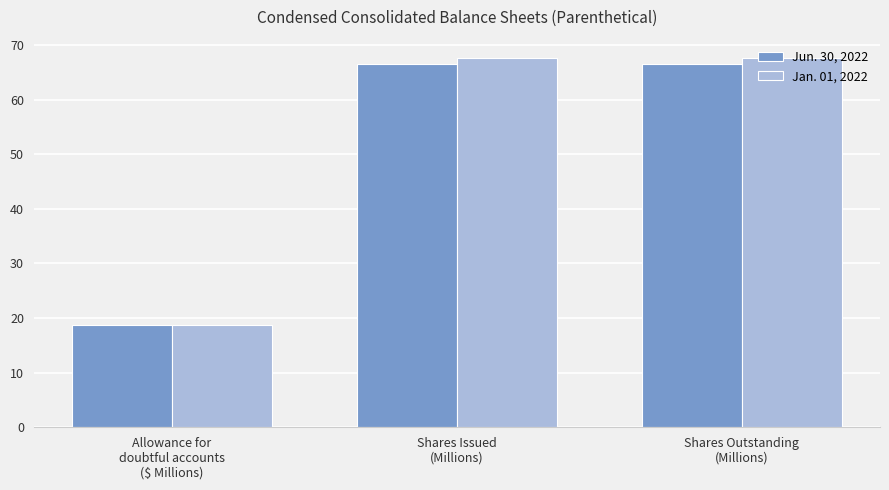

What is the label of the 2nd bar from the left?

Shares Issued
(Millions)